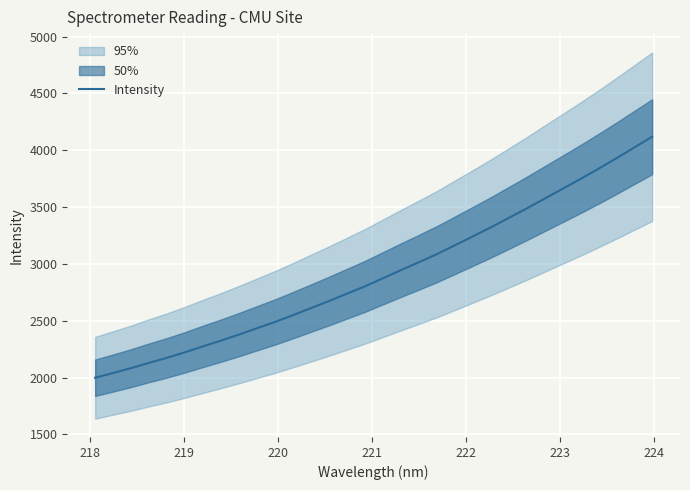

What is the maximum value for Intensity?

4119.1